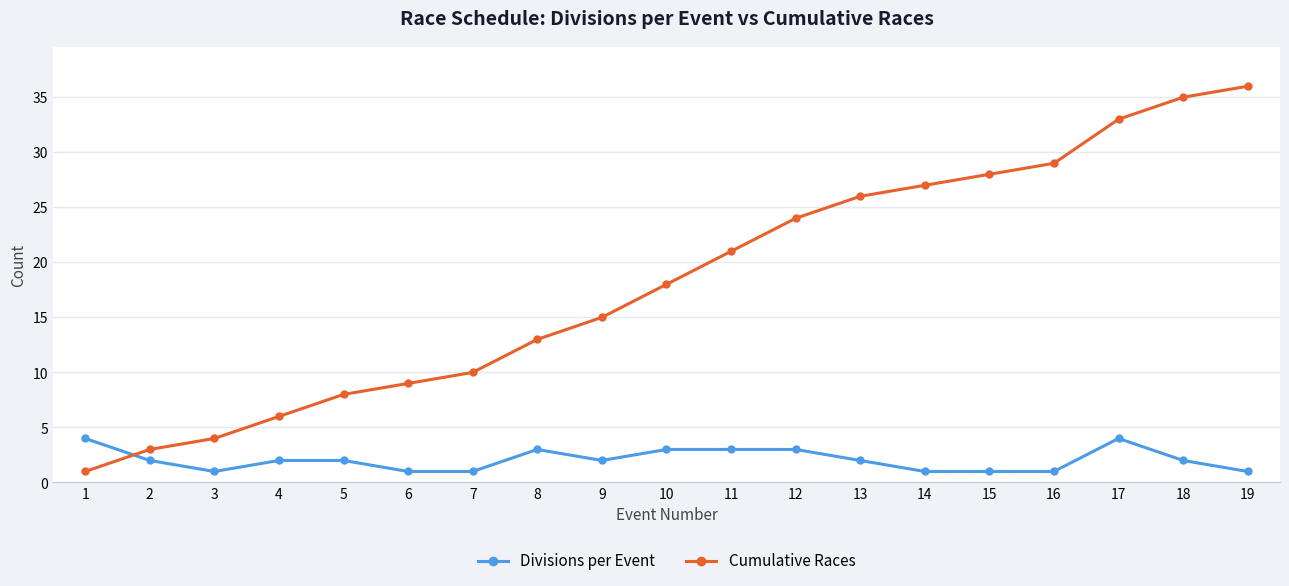

What is the minimum value shown in the chart?

1